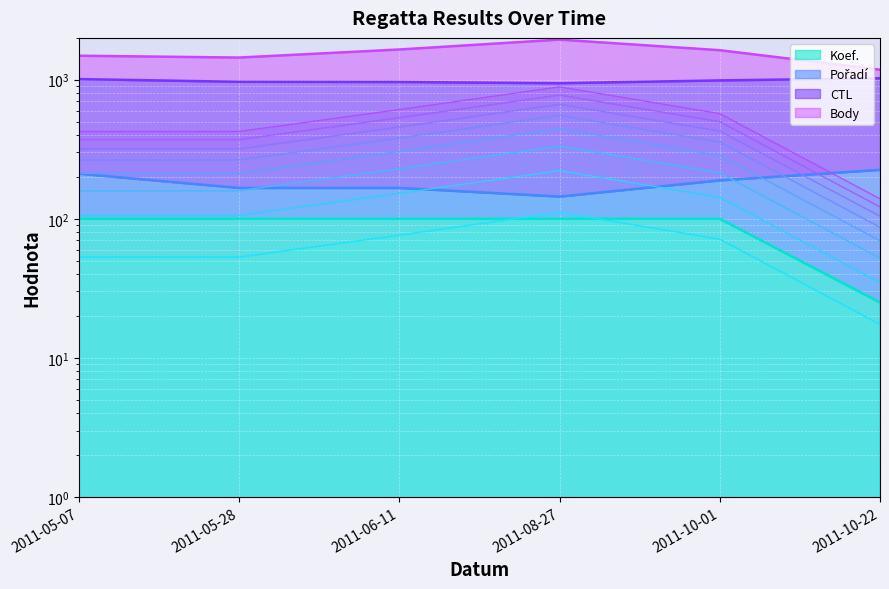

What is the sum of the Body values at 2011-06-11 and 2011-08-27?

187.5